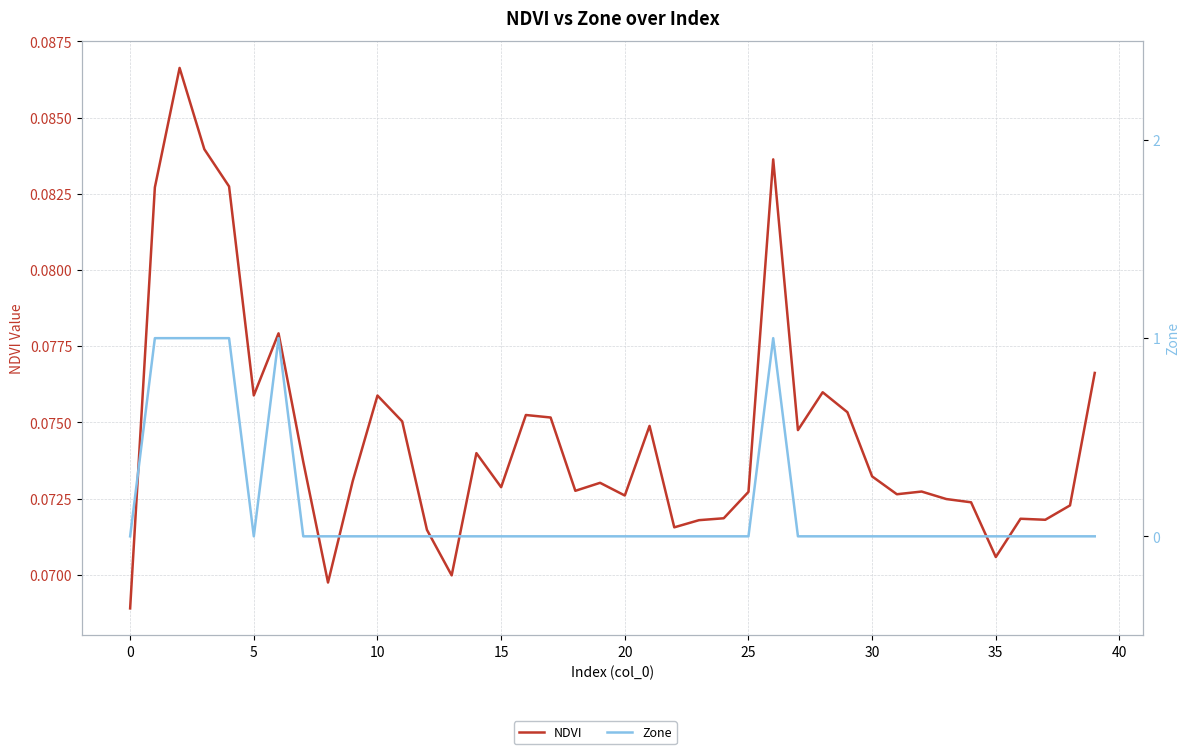

How many lines are shown in the chart?

2